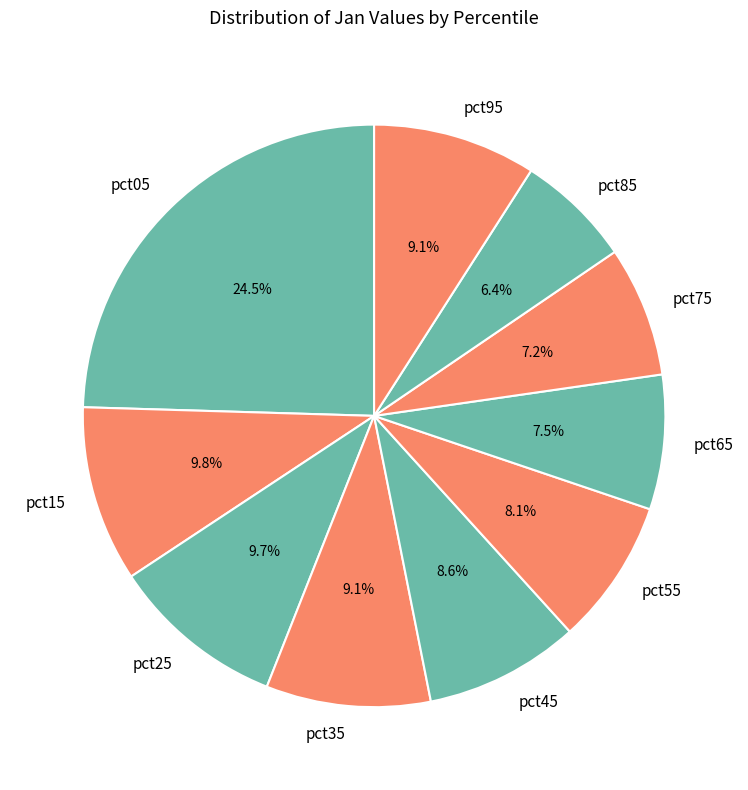

The pct75 slice represents 1% of the pie. True or false?

False